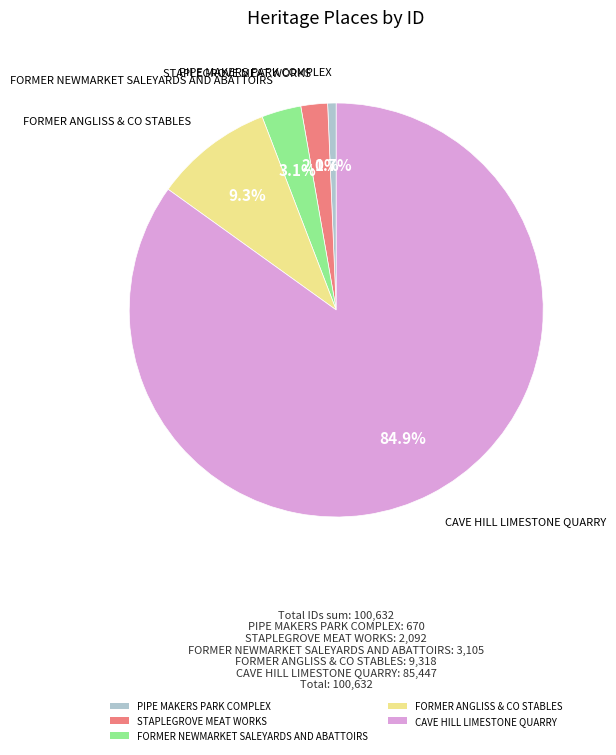

How many segments does this pie chart have?

5